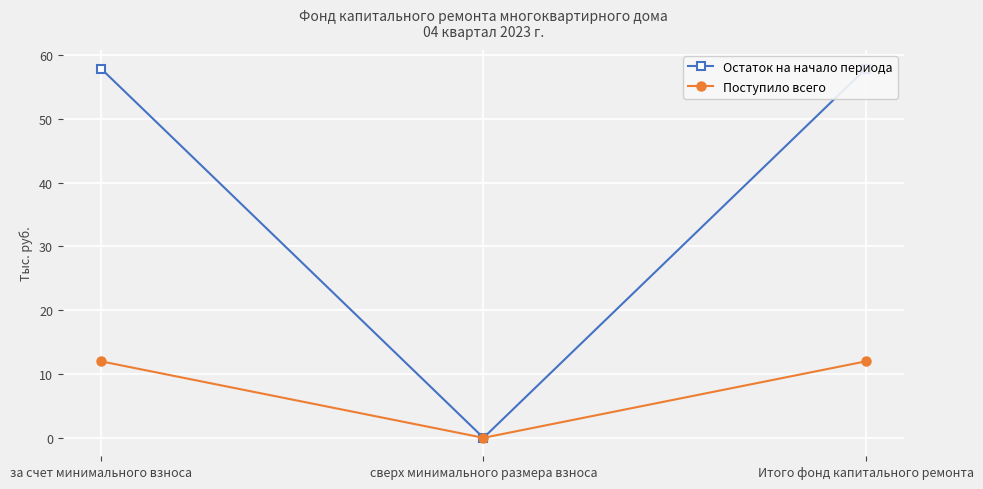

Reading right to left, transcribe all the data shown in this chart.

Остаток на начало периода: 57.9	0.0	57.9
Поступило всего: 12.0	0.0	12.0